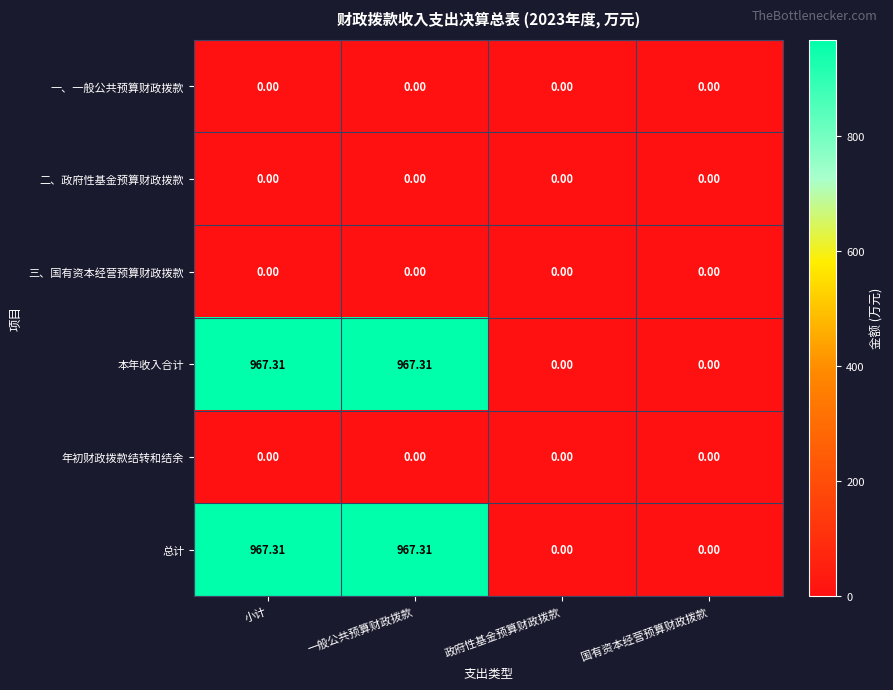

At which label does 本年收入合计 first exceed 967?

小计